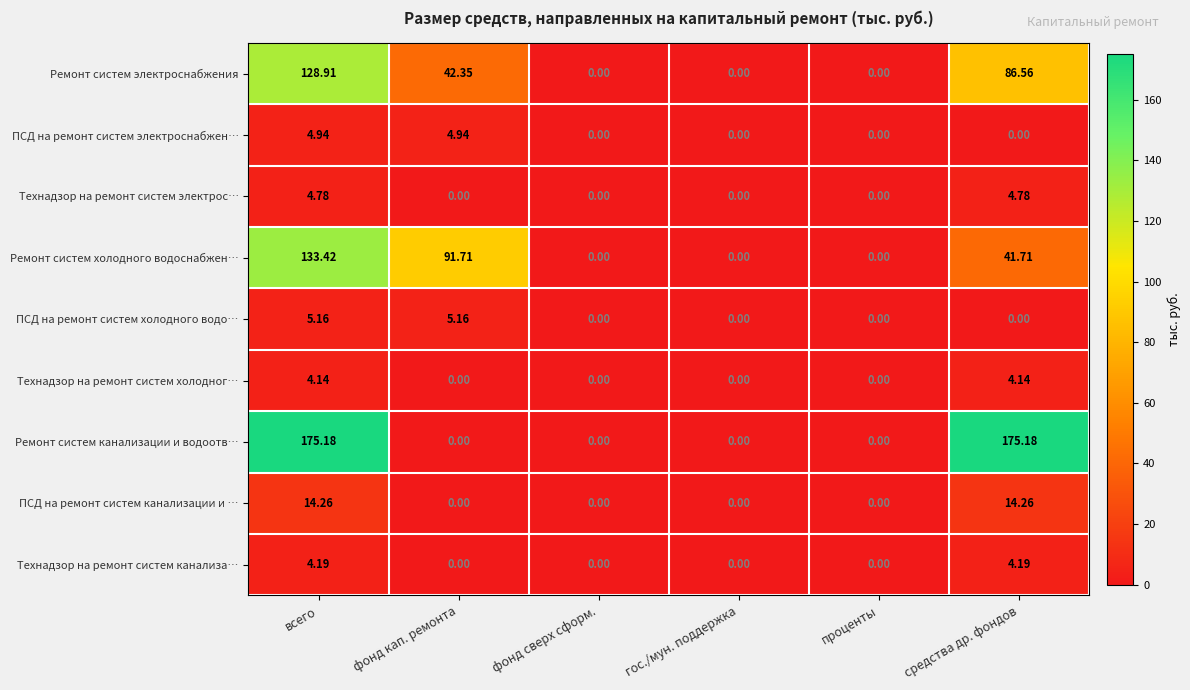

How many categories are shown in the chart?

6